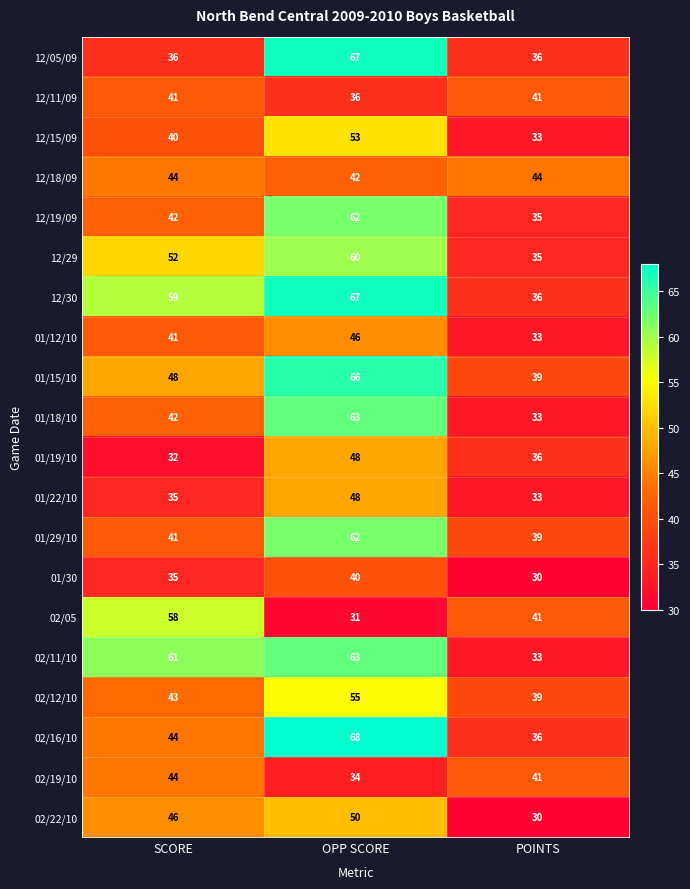

What is the difference between the maximum and minimum values in the 12/11/09 series?

5